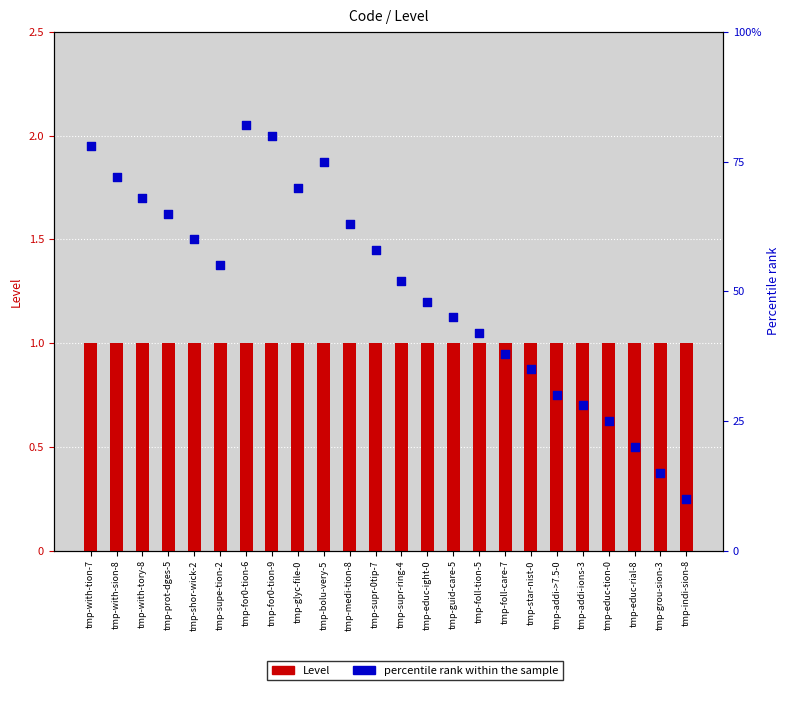

At which category is the sum across all series the highest?

tmp-for0-tion-6